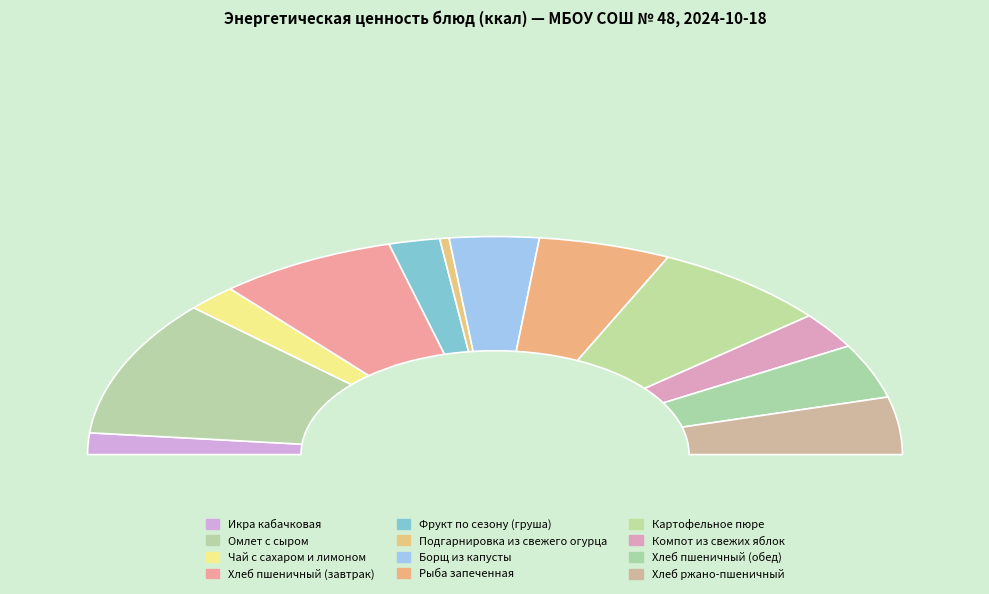

Does Хлеб ржано-пшеничный account for over 50% of the chart?

No